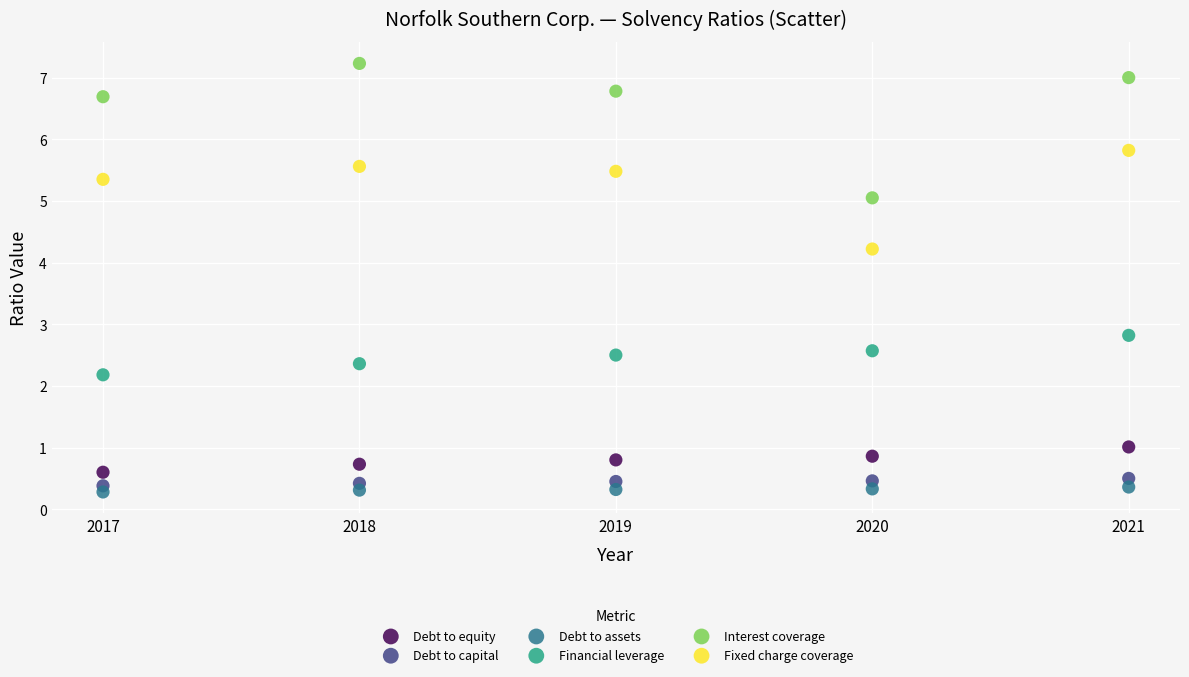

Which series has the largest Y range (max minus min)?

Interest coverage